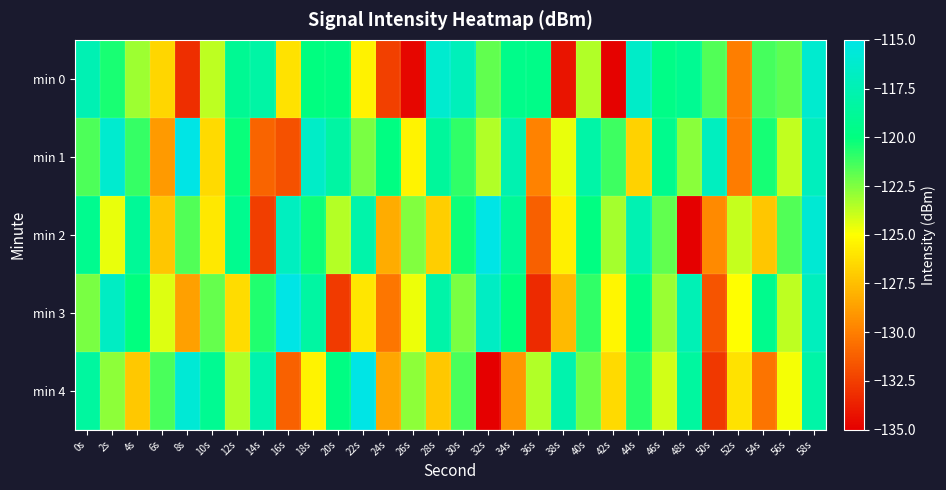

Reading right to left, what are all the values shown in this chart?

min 0: 58s=-116.2	56s=-121.9	54s=-121.4	52s=-130.1	50s=-121.6	48s=-119.1	46s=-119.6	44s=-116.4	42s=-134.8	40s=-123.5	38s=-134.2	36s=-119.6	34s=-119.5	32s=-121.9	30s=-117.1	28s=-116.2	26s=-134.8	24s=-132.4	22s=-125.5	20s=-119.8	18s=-119.9	16s=-126.1	14s=-118.2	12s=-119.0	10s=-123.7	8s=-133.2	6s=-126.6	4s=-123.1	2s=-120.5	0s=-117.4
min 1: 58s=-117.0	56s=-123.8	54s=-120.5	52s=-130.1	50s=-116.9	48s=-122.7	46s=-119.3	44s=-126.8	42s=-121.2	40s=-118.1	38s=-124.6	36s=-129.9	34s=-117.7	32s=-123.5	30s=-121.0	28s=-118.7	26s=-125.4	24s=-119.9	22s=-122.3	20s=-118.2	18s=-116.5	16s=-131.7	14s=-131.0	12s=-120.2	10s=-126.4	8s=-115.1	6s=-128.9	4s=-121.0	2s=-116.1	0s=-121.5
min 2: 58s=-115.9	56s=-121.6	54s=-127.2	52s=-123.9	50s=-129.6	48s=-135.2	46s=-121.9	44s=-117.6	42s=-123.2	40s=-119.9	38s=-125.6	36s=-131.2	34s=-118.9	32s=-114.6	30s=-120.2	28s=-126.9	26s=-122.6	24s=-128.2	22s=-117.9	20s=-123.6	18s=-120.2	16s=-116.9	14s=-132.6	12s=-119.2	10s=-125.9	8s=-121.6	6s=-127.2	4s=-118.9	2s=-124.6	0s=-119.2
min 3: 58s=-117.0	56s=-123.7	54s=-119.3	52s=-125.0	50s=-131.7	48s=-117.3	46s=-123.0	44s=-119.7	42s=-125.3	40s=-121.0	38s=-127.7	36s=-133.3	34s=-120.0	32s=-116.7	30s=-122.3	28s=-118.0	26s=-124.7	24s=-130.3	22s=-126.0	20s=-132.7	18s=-118.3	16s=-114.0	14s=-120.7	12s=-126.3	10s=-122.0	8s=-128.7	6s=-124.3	4s=-120.0	2s=-116.7	0s=-122.3
min 4: 58s=-118.1	56s=-124.8	54s=-130.5	52s=-126.1	50s=-132.8	48s=-118.5	46s=-124.1	44s=-120.8	42s=-126.5	40s=-122.1	38s=-117.8	36s=-123.5	34s=-129.1	32s=-135.8	30s=-121.5	28s=-127.1	26s=-122.8	24s=-128.5	22s=-114.1	20s=-119.8	18s=-125.5	16s=-131.1	14s=-117.8	12s=-123.5	10s=-119.1	8s=-115.8	6s=-121.5	4s=-127.1	2s=-122.8	0s=-118.5